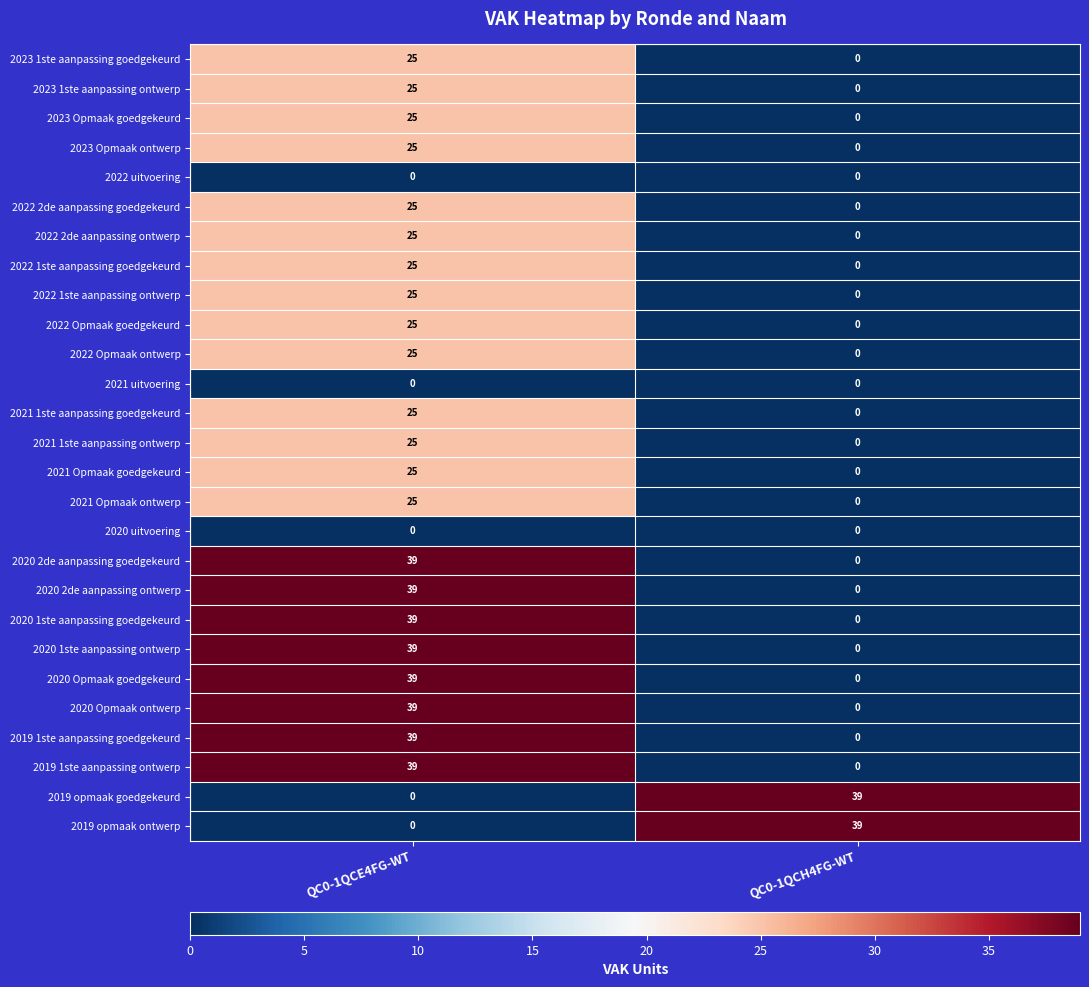

Rank the categories by 2023 1ste aanpassing goedgekeurd value from highest to lowest.

QC0-1QCE4FG-WT, QC0-1QCH4FG-WT